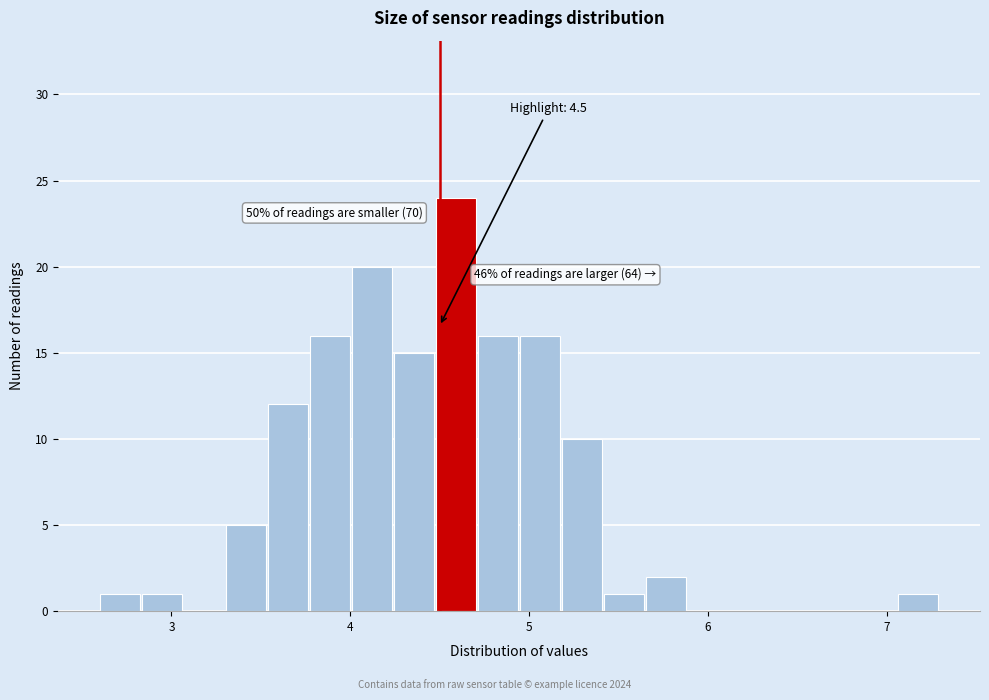

Around what value on the x-axis is the tallest bar? Give the approximate position of its centre, as read against the axis.

4.6